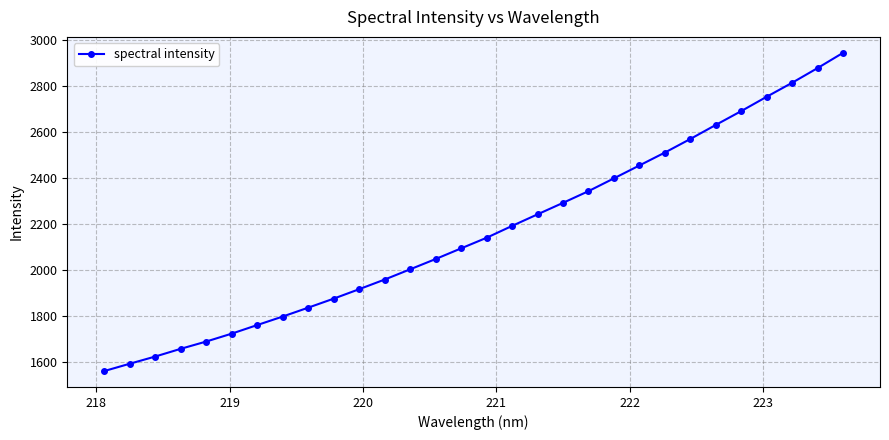

What is the value of the 27th point from the left?

2754.3